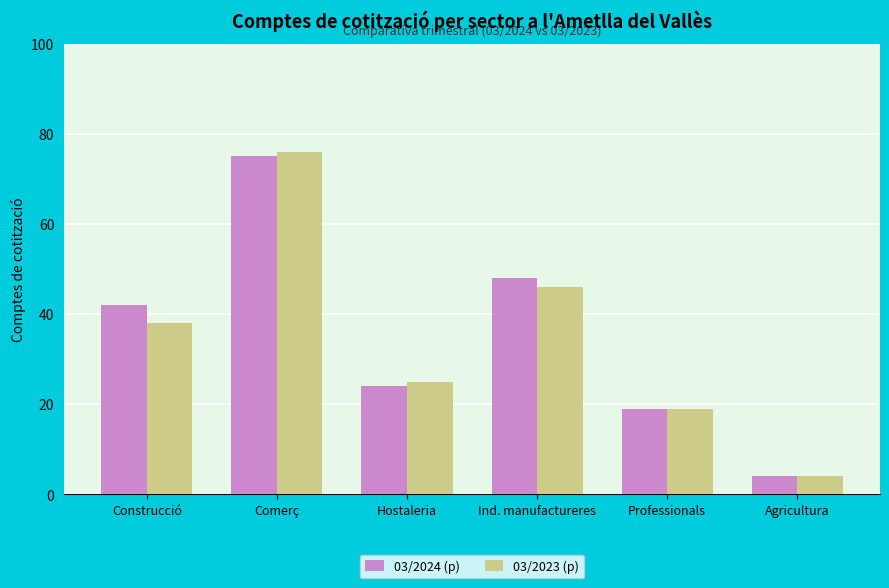

Between Ind. manufactureres and Professionals, which series saw the biggest shift?

03/2024 (p)